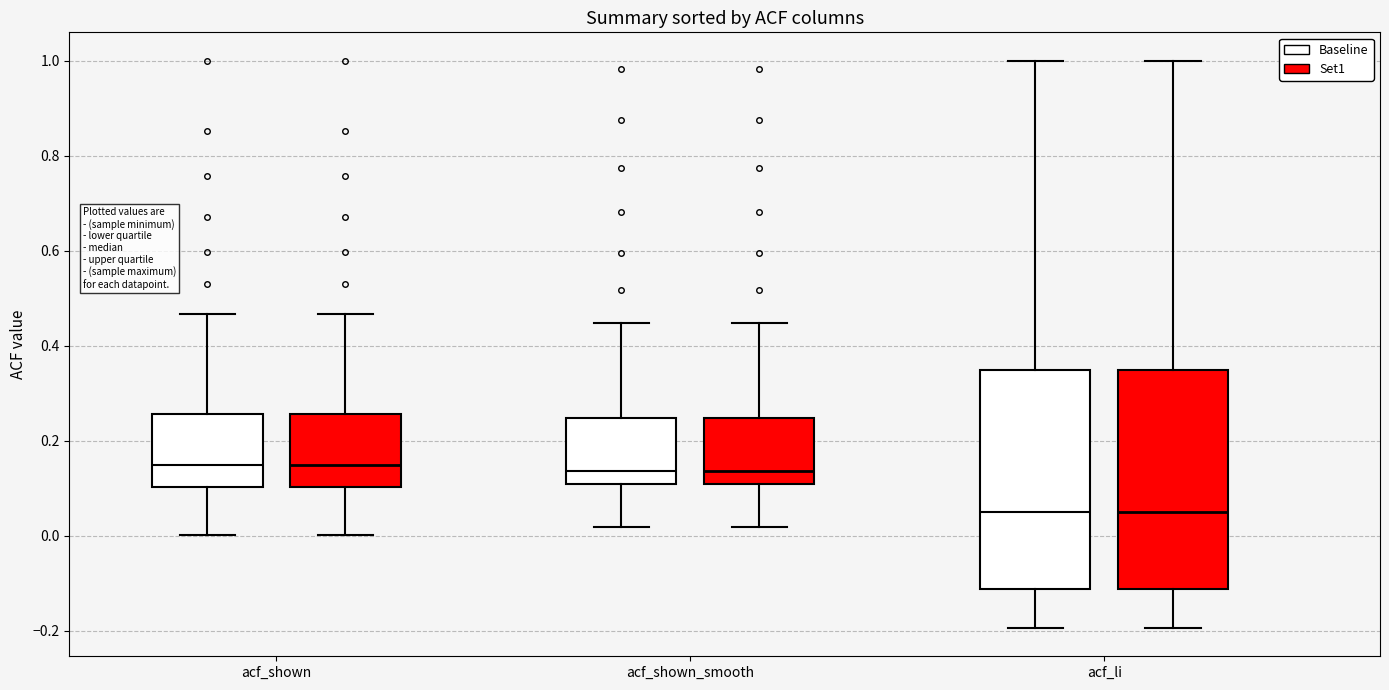

Reading left to right, transcribe this box plot: for each box, give where its median line is, the range the box spans, and where its two whiskers end, as read against the y-axis. The values are not printed on the chart, so give them approximately, as read against the axis.

acf_shown (Baseline): median 0.14, box 0.10 to 0.26, whiskers 0.00 to 0.46
acf_shown (Set1): median 0.14, box 0.10 to 0.26, whiskers 0.00 to 0.46
acf_shown_smooth (Baseline): median 0.14, box 0.10 to 0.24, whiskers 0.02 to 0.44
acf_shown_smooth (Set1): median 0.14, box 0.10 to 0.24, whiskers 0.02 to 0.44
acf_li (Baseline): median 0.04, box -0.12 to 0.34, whiskers -0.20 to 1.00
acf_li (Set1): median 0.04, box -0.12 to 0.34, whiskers -0.20 to 1.00